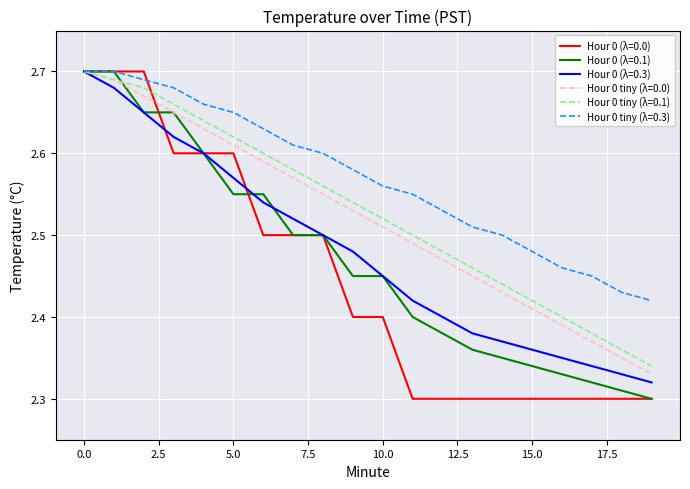

Which series has the largest total across all categories?

Hour 0 tiny (λ=0.3)